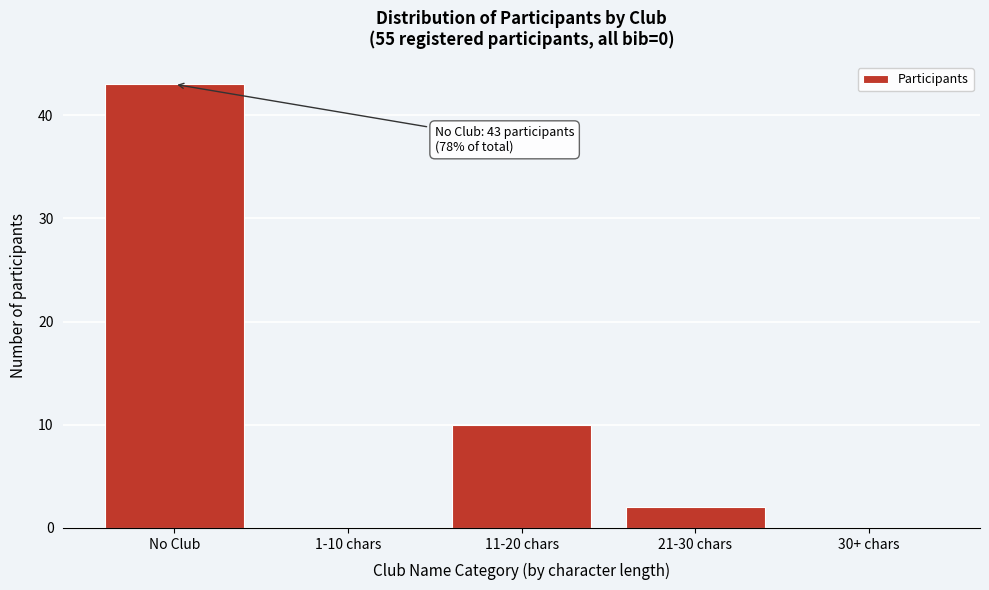

Reading left to right, transcribe all the data shown in this chart.

No Club=43	1-10 chars=0	11-20 chars=10	21-30 chars=2	30+ chars=0